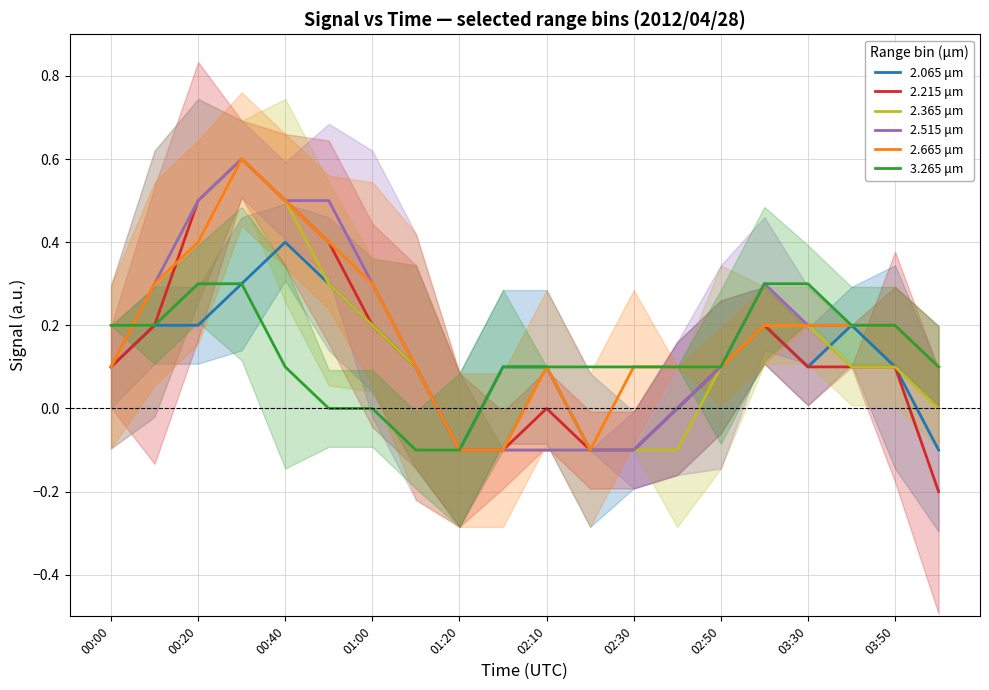

The value of 2.215 μm at 03:50 is 0.1. True or false?

True